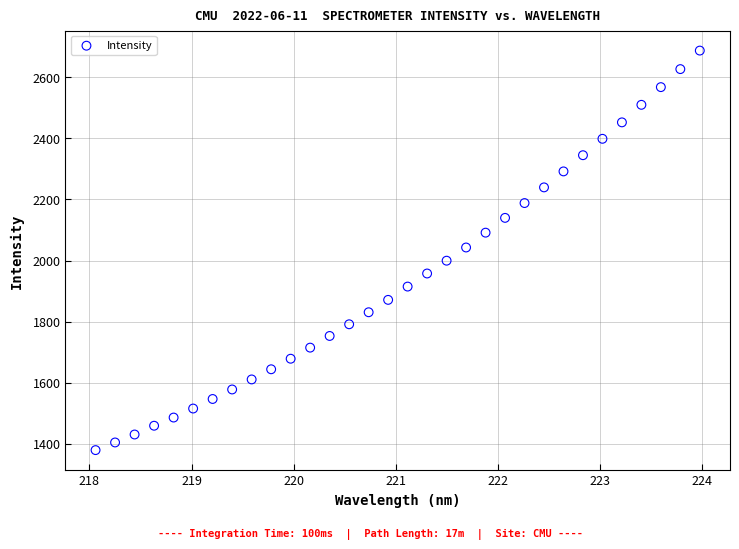

What is the range of Y values (max minus min)?

1308.5